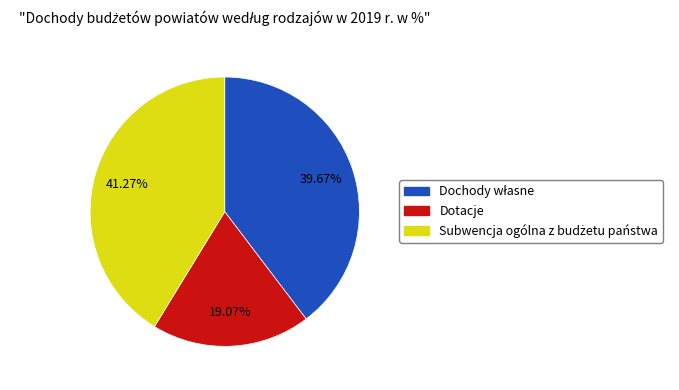

Is there a majority slice in this chart?

No